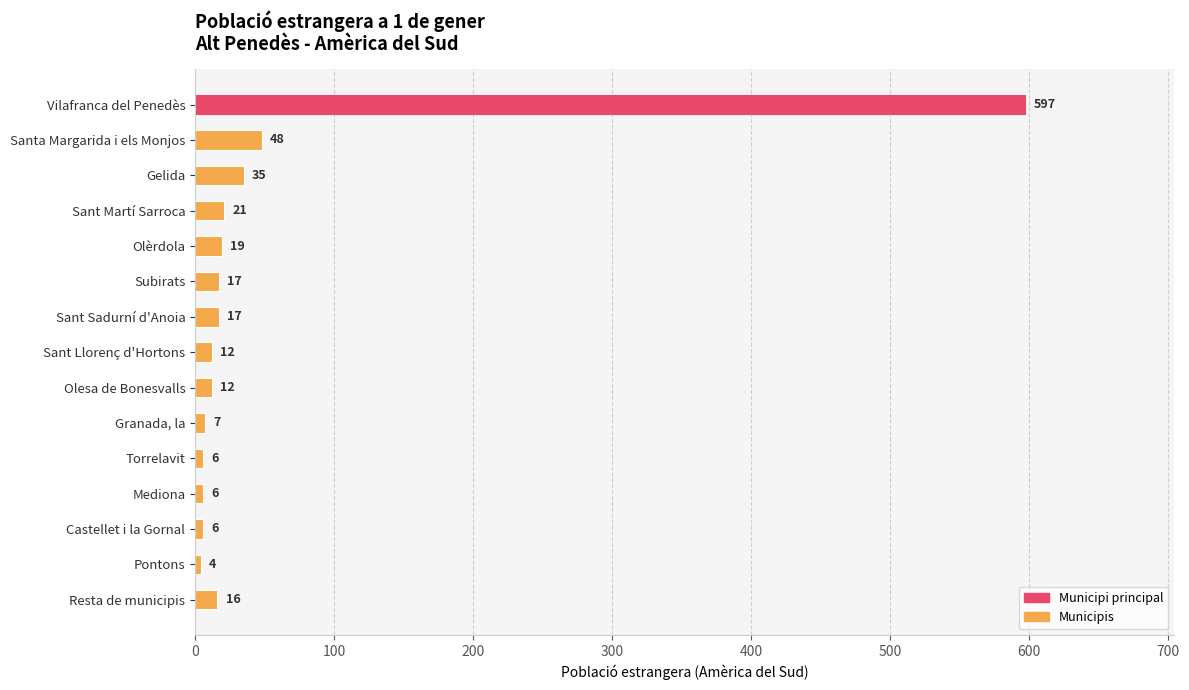

What is the greatest value displayed?

597